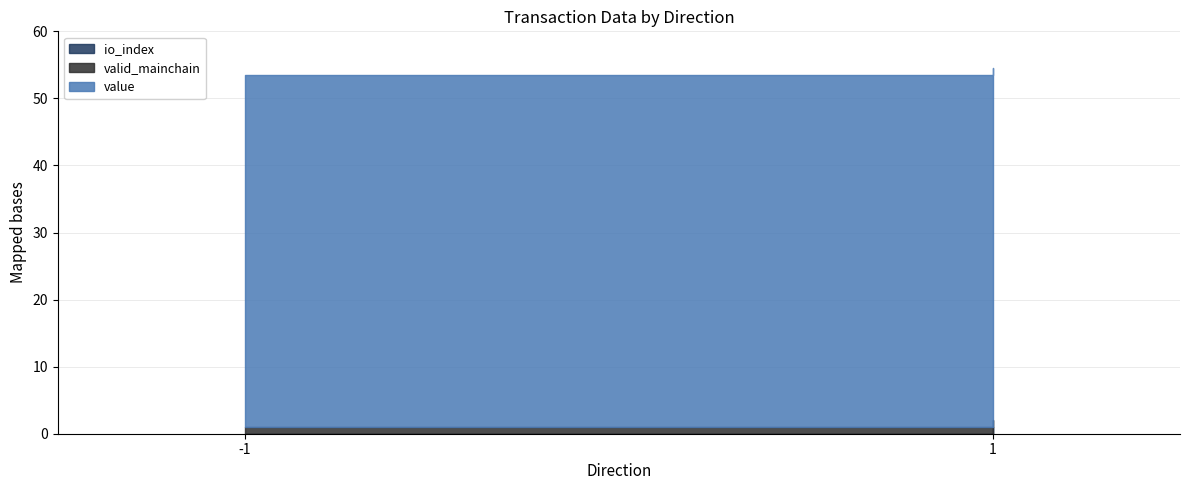

What is the difference between the io_index values at -1 and 1?

1.0